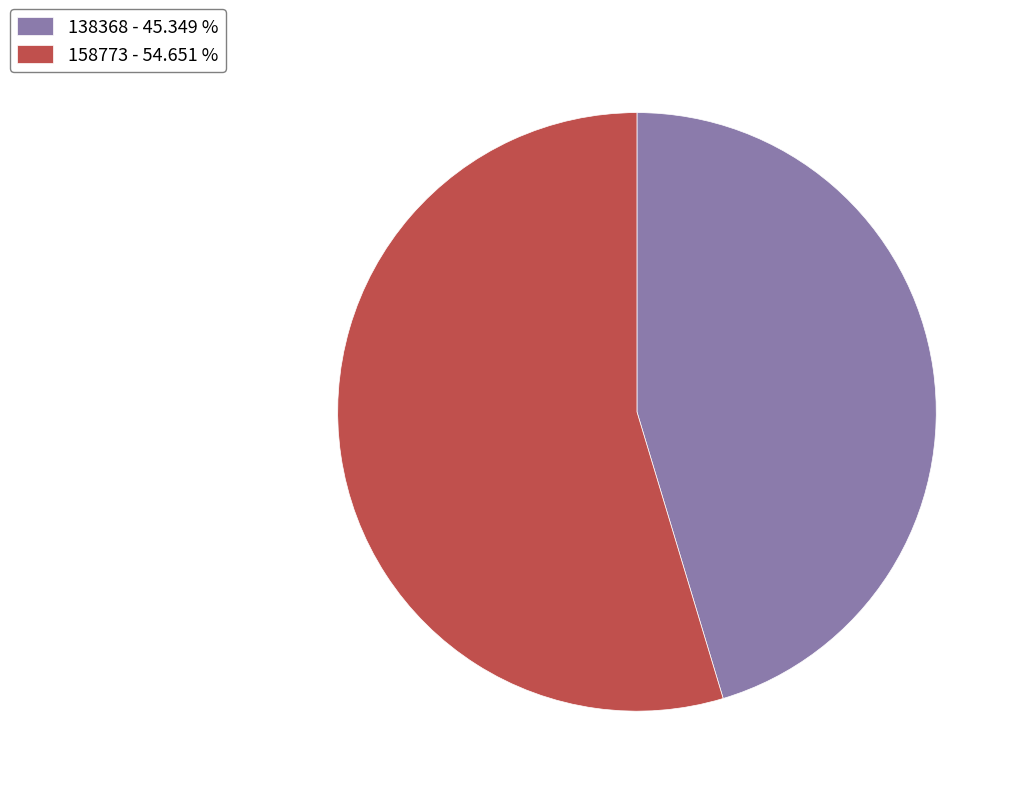

Is it true that 138368 is 31% of the pie?

False